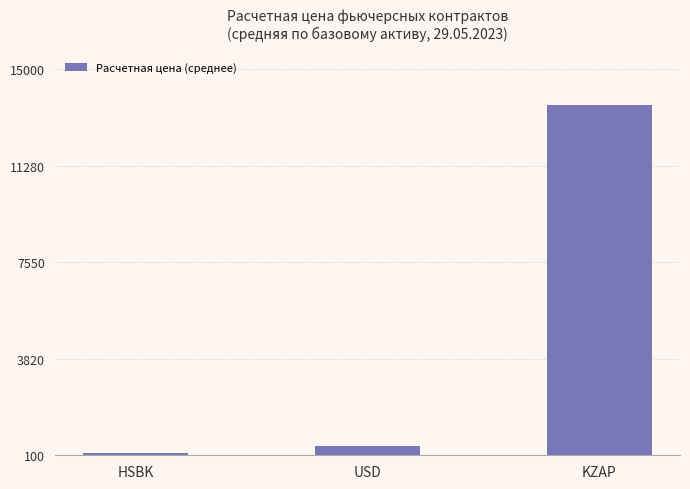

What is the label of the 2nd bar from the right?

USD